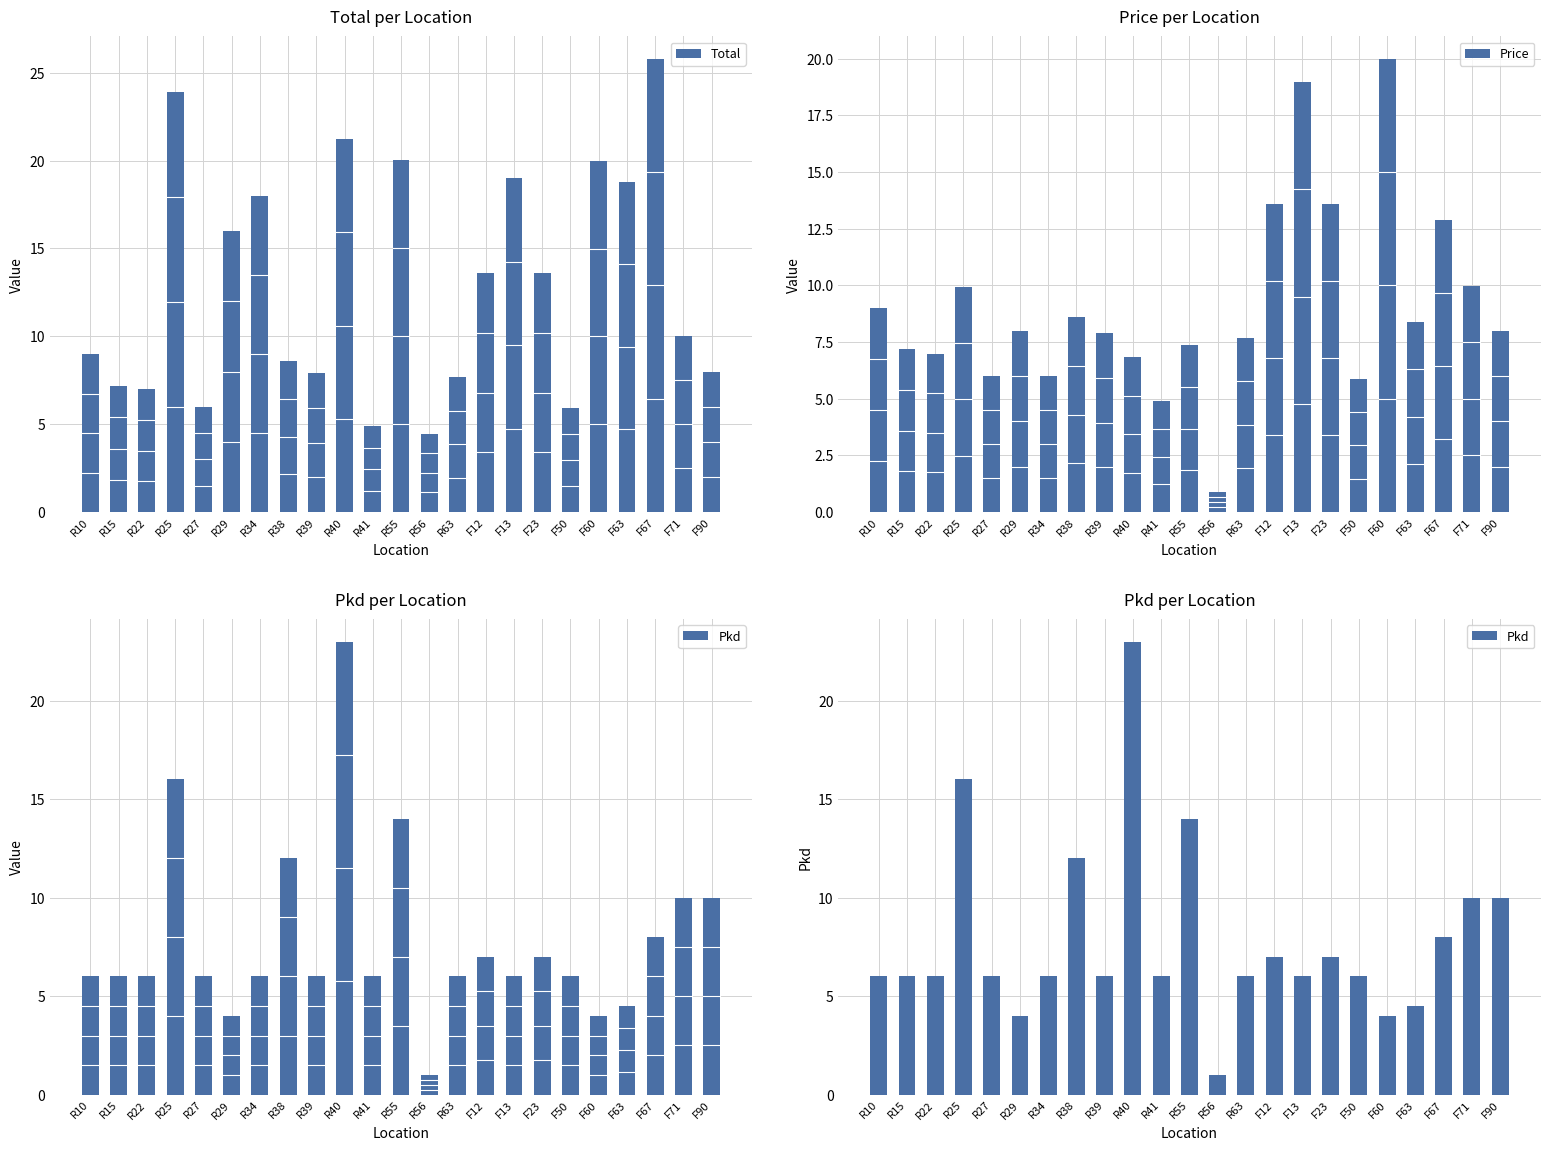

Which series has the largest total across all categories?

Total